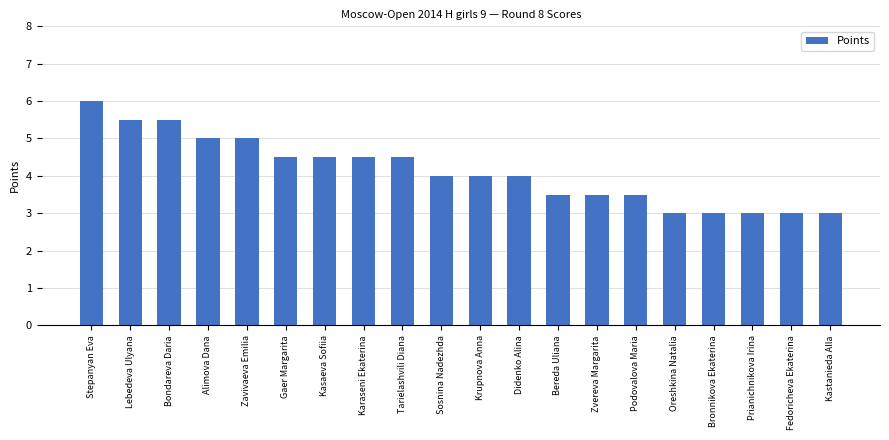

How many series are shown in this chart?

1